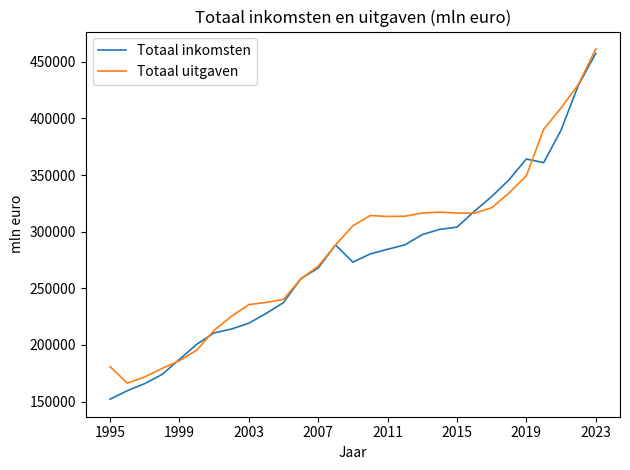

Does the chart have visible grid lines?

No